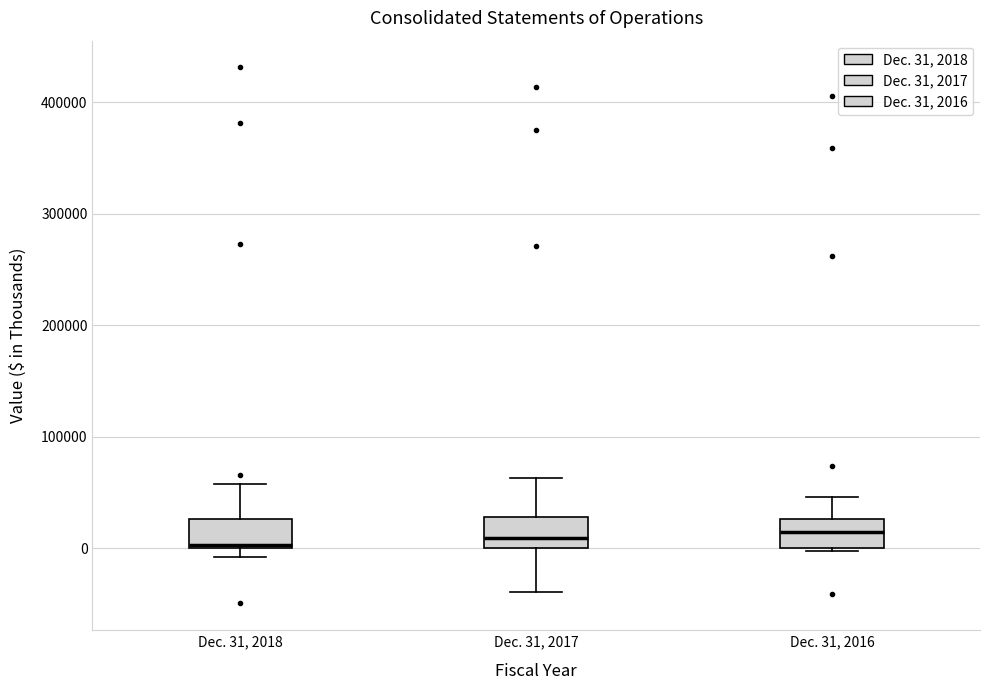

Reading left to right, transcribe this box plot: for each box, give where its median line is, the range the box spans, and where its two whiskers end, as read against the y-axis. The values are not printed on the chart, so give them approximately, as read against the axis.

Dec. 31, 2018: median 0, box 0 to 30000, whiskers -10000 to 60000
Dec. 31, 2017: median 10000, box 0 to 30000, whiskers -40000 to 60000
Dec. 31, 2016: median 10000, box 0 to 30000, whiskers 0 to 50000